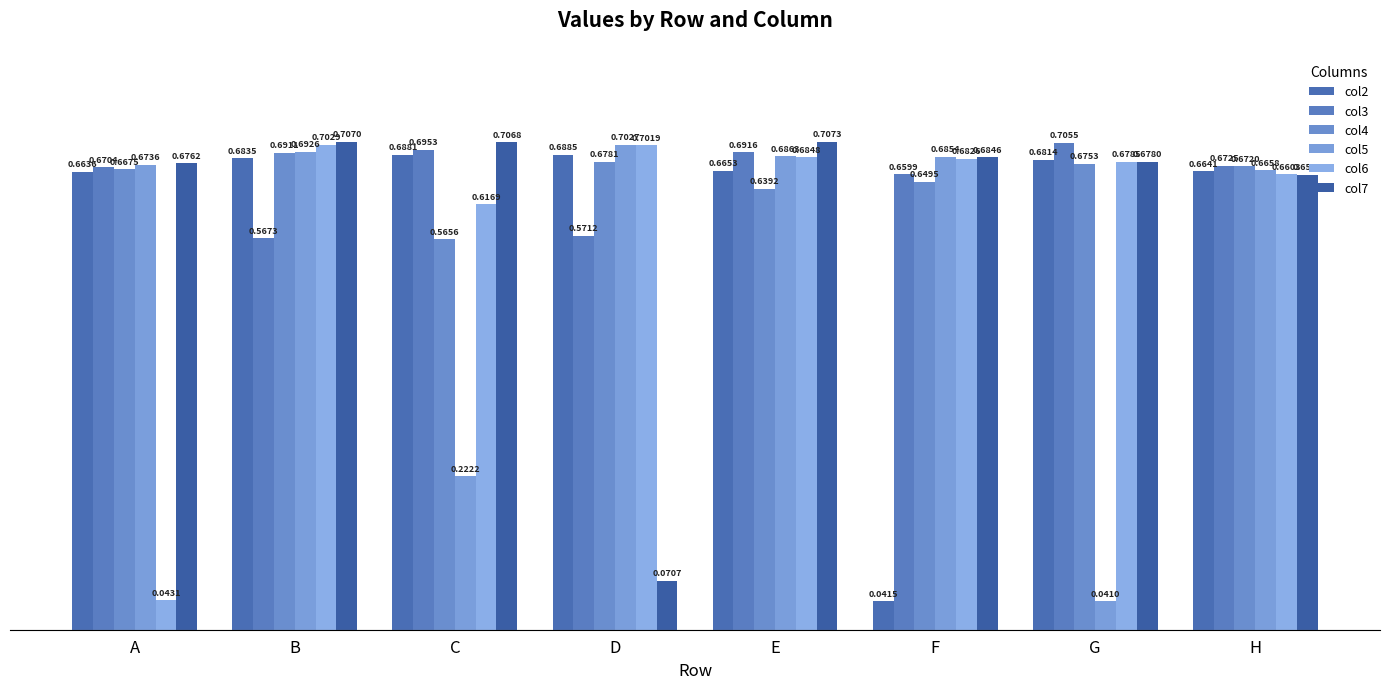

Read the col5 value at C.

0.2